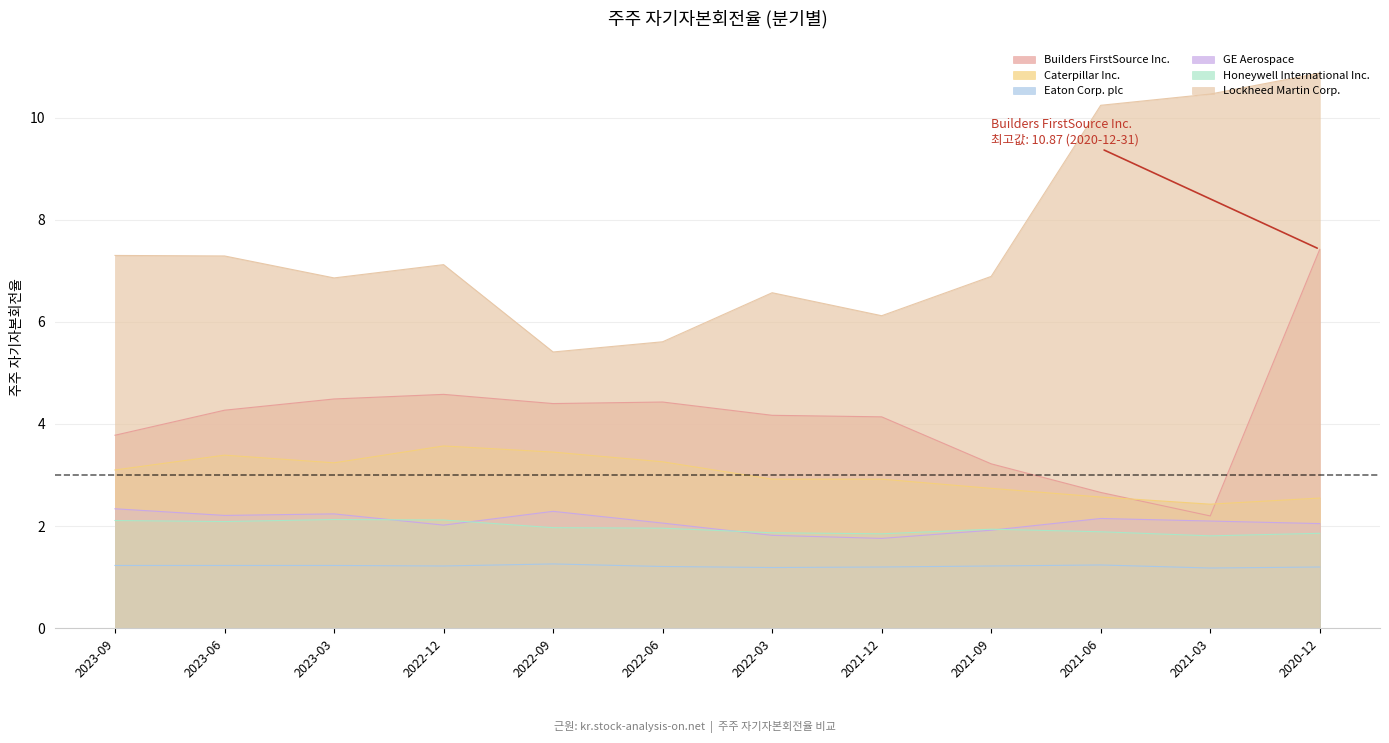

At which label does Caterpillar Inc. first exceed 3?

2023-09